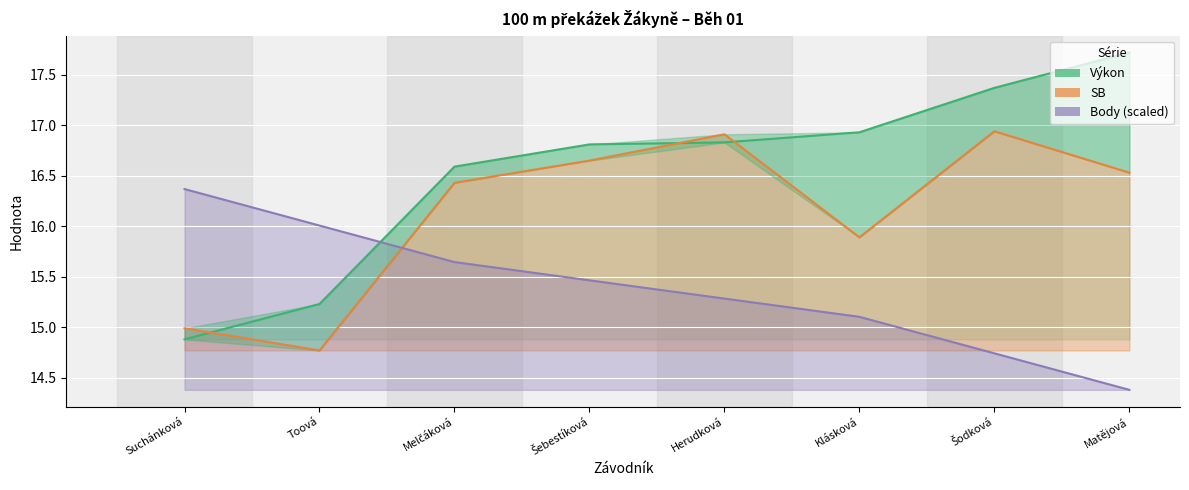

Rank the series by their maximum value, from highest to lowest.

Výkon, SB, Body (scaled)